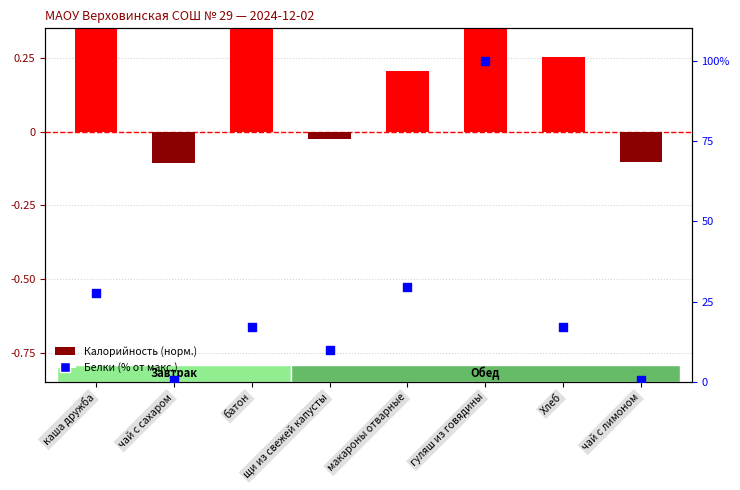

What is the total value across all series at щи из свежей капусты?

10.0